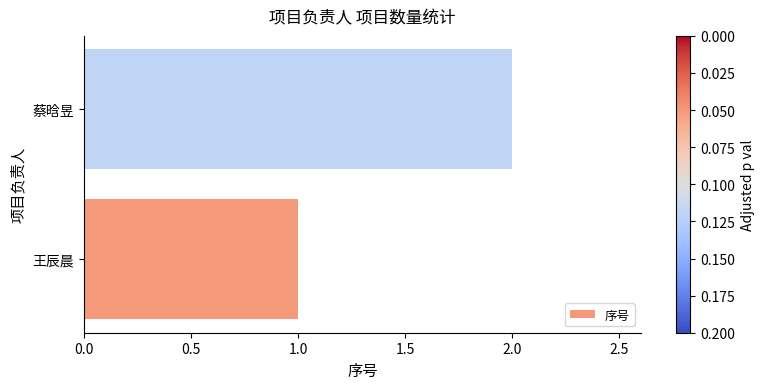

The chart shows a value of 2 at 蔡晗昱. True or false?

True